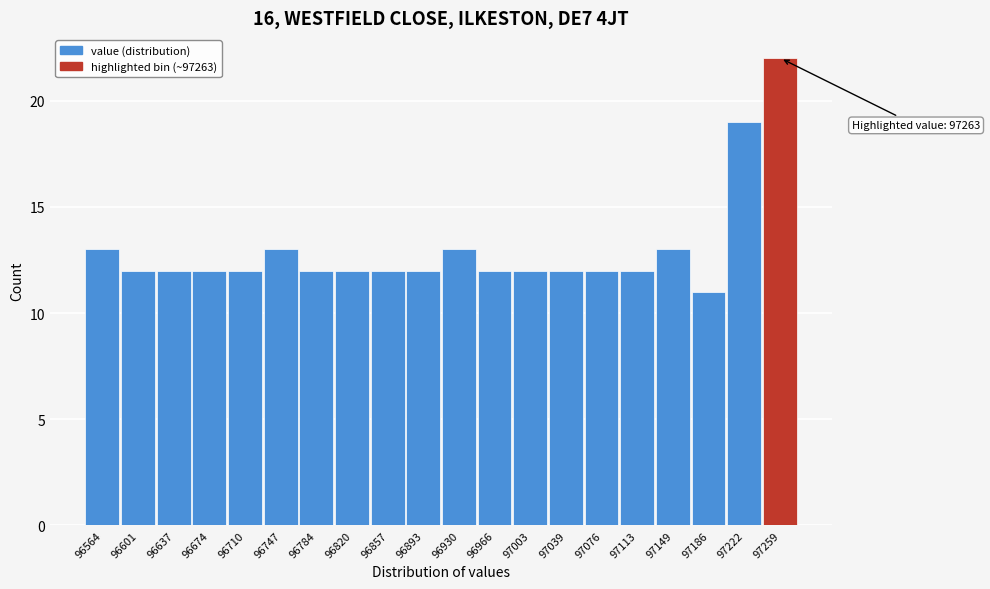

Over which range of the x-axis is the bar tallest?

97240 to 97275